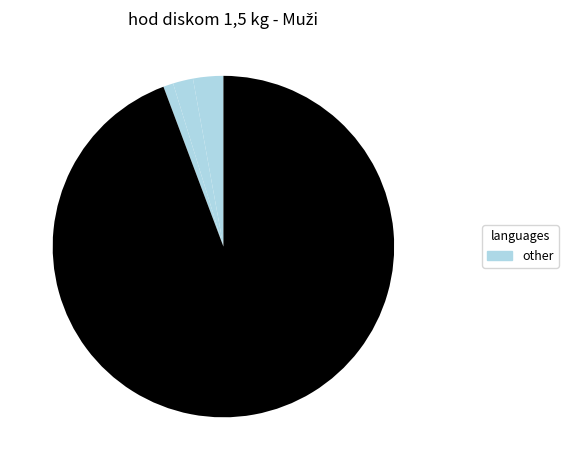

To the nearest percent, what is the average slice percentage?

17%